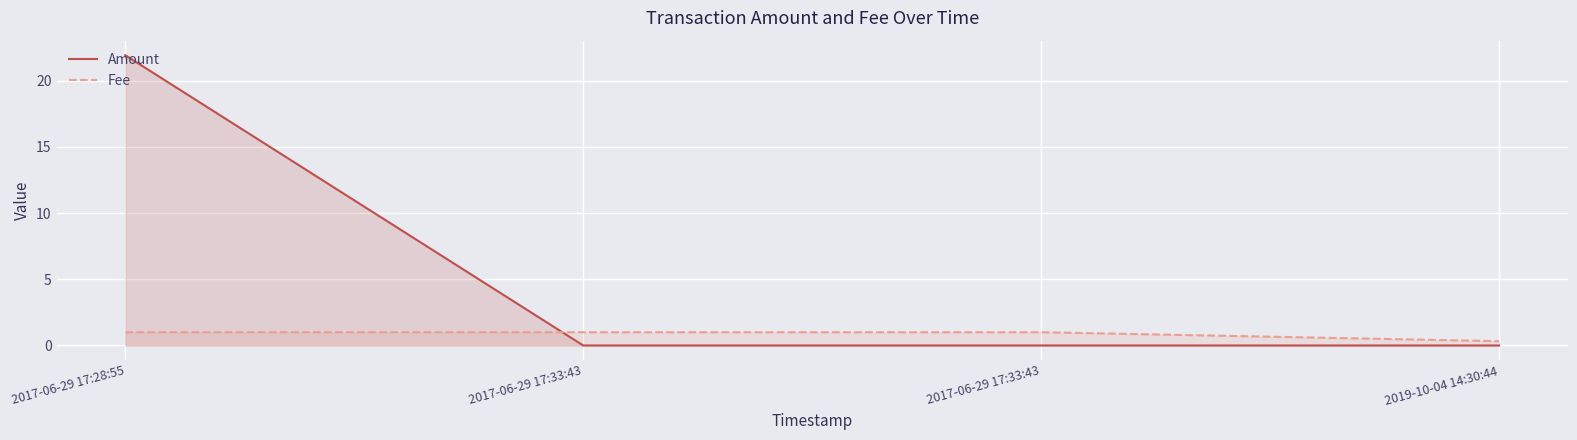

Rank the series at 2017-06-29 17:33:43 from highest to lowest value.

Fee, Amount